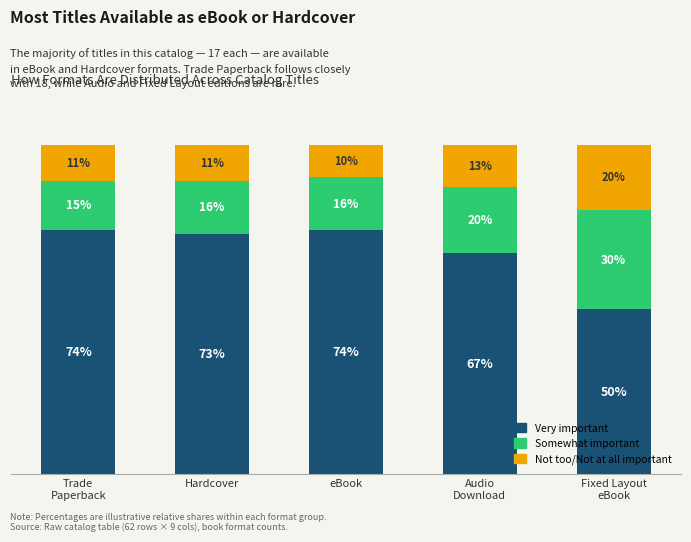

What are all the series names shown in the legend?

Very important, Somewhat important, Not too/Not at all important